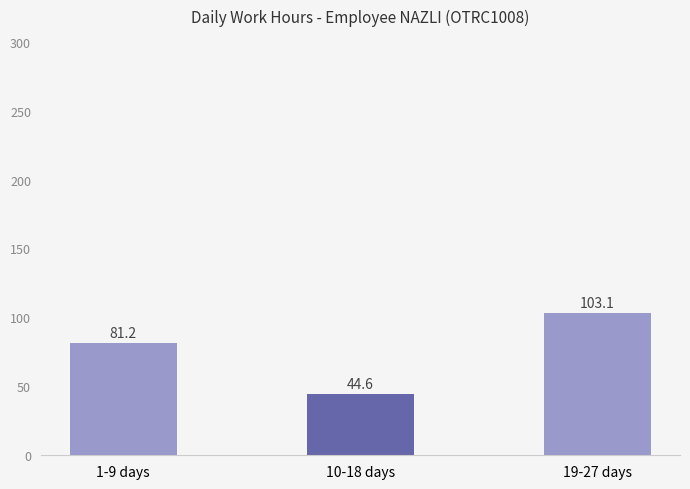

What is the label of the 1st bar from the left?

1-9 days